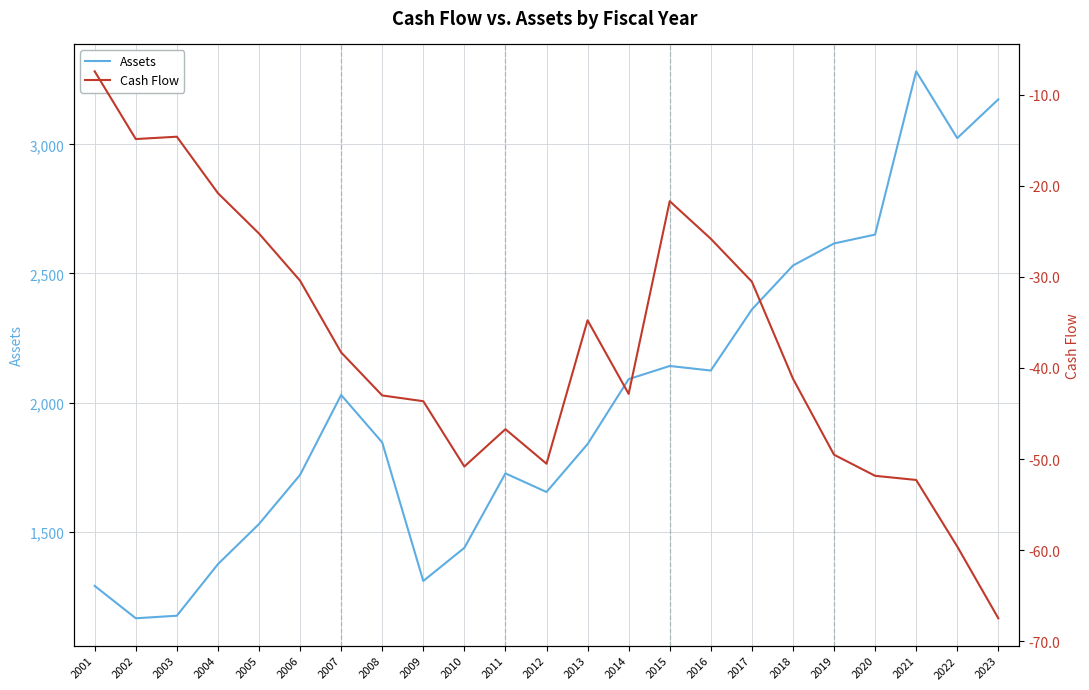

At how many categories does at least one series exceed 1218?

21